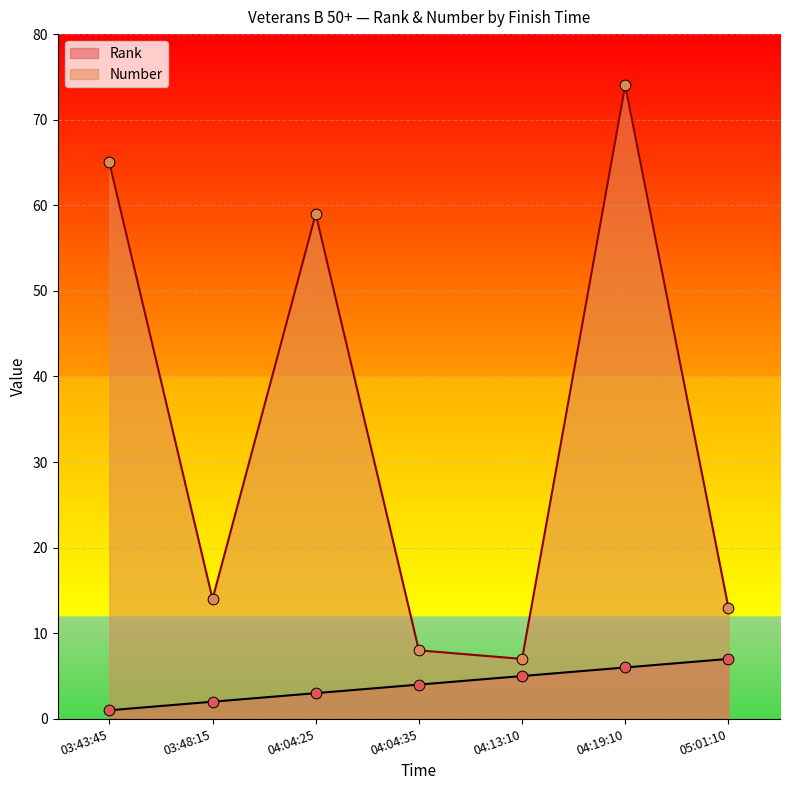

Which series has the largest total across all categories?

Number